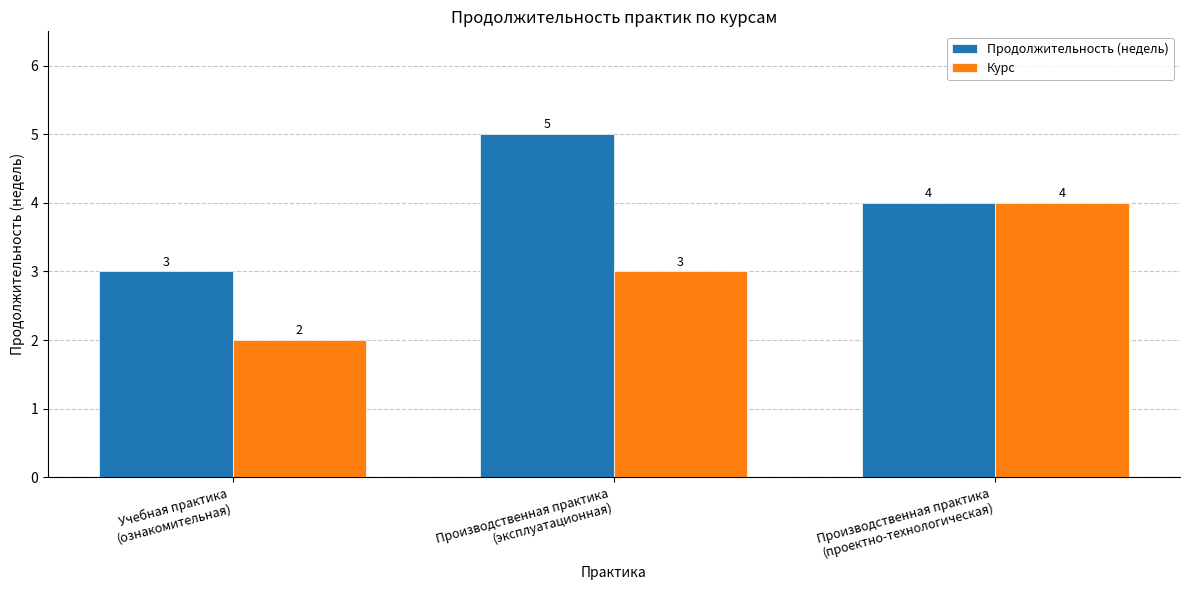

How many Продолжительность (недель) values are between 3 and 5?

3